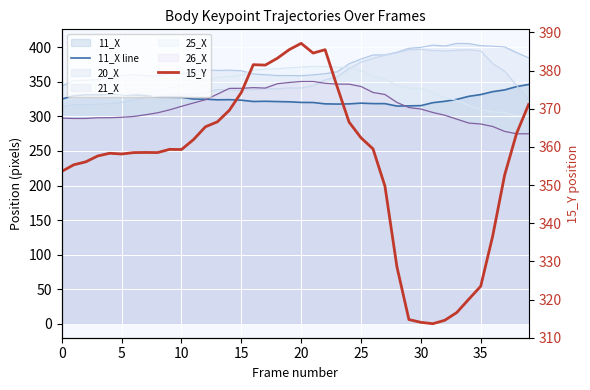

At which label is 11_X line closest to 330?

35